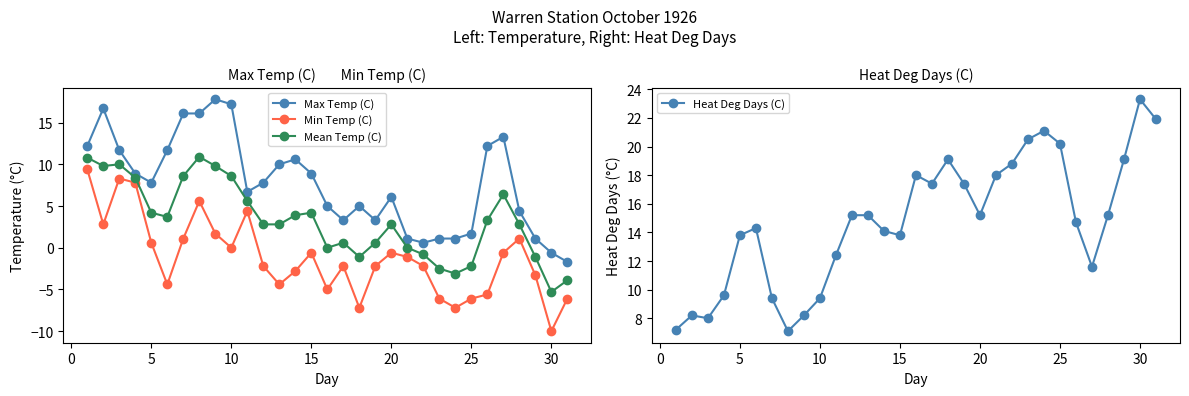

True or false: Mean Temp (C) has more than 1 interior local peaks.

True